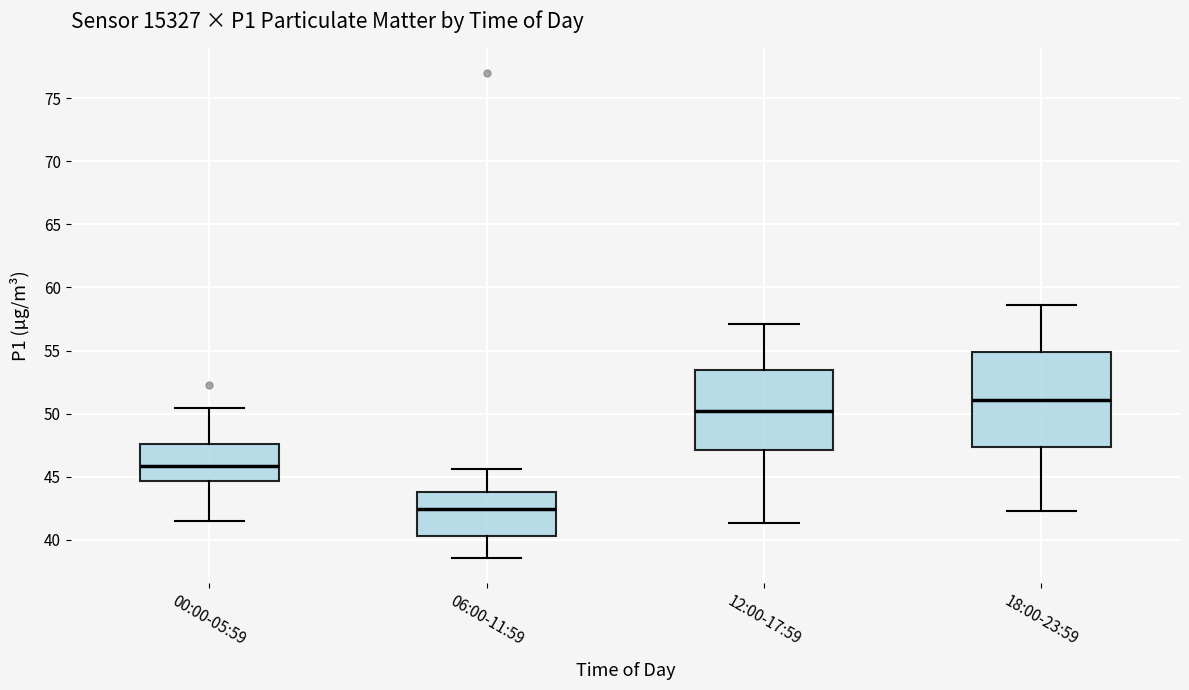

Reading left to right, read every box against the y-axis: the position of its median line, the range the box covers, and the ends of its whiskers. The values are not printed on the chart, so give them approximately, as read against the axis.

00:00-05:59: median 46.0, box 44.5 to 47.5, whiskers 41.5 to 50.5
06:00-11:59: median 42.5, box 40.5 to 44.0, whiskers 38.5 to 45.5
12:00-17:59: median 50.0, box 47.0 to 53.5, whiskers 41.5 to 57.0
18:00-23:59: median 51.0, box 47.5 to 55.0, whiskers 42.5 to 58.5